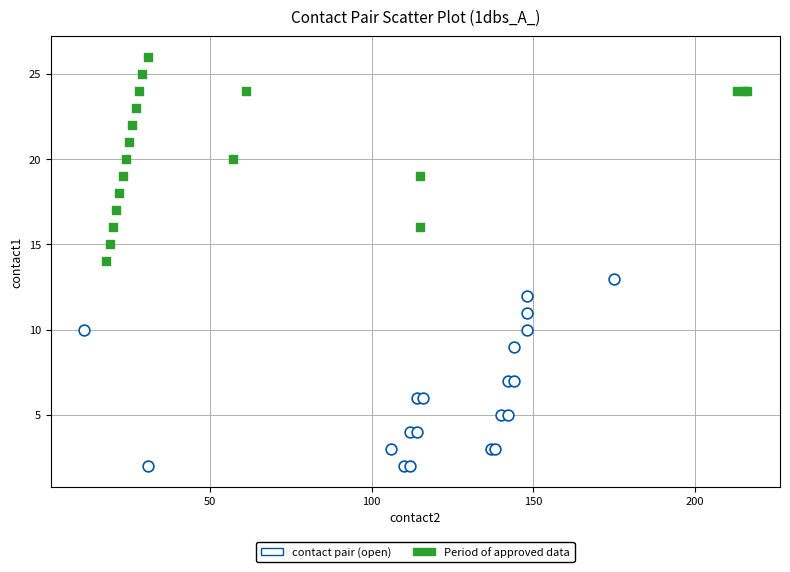

Which series contains the highest Y value?

Period of approved data